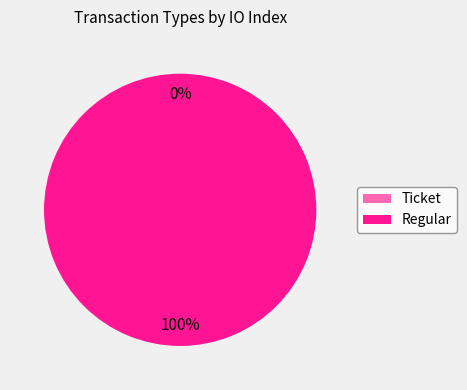

Rank the categories by value from lowest to highest.

Ticket, Regular